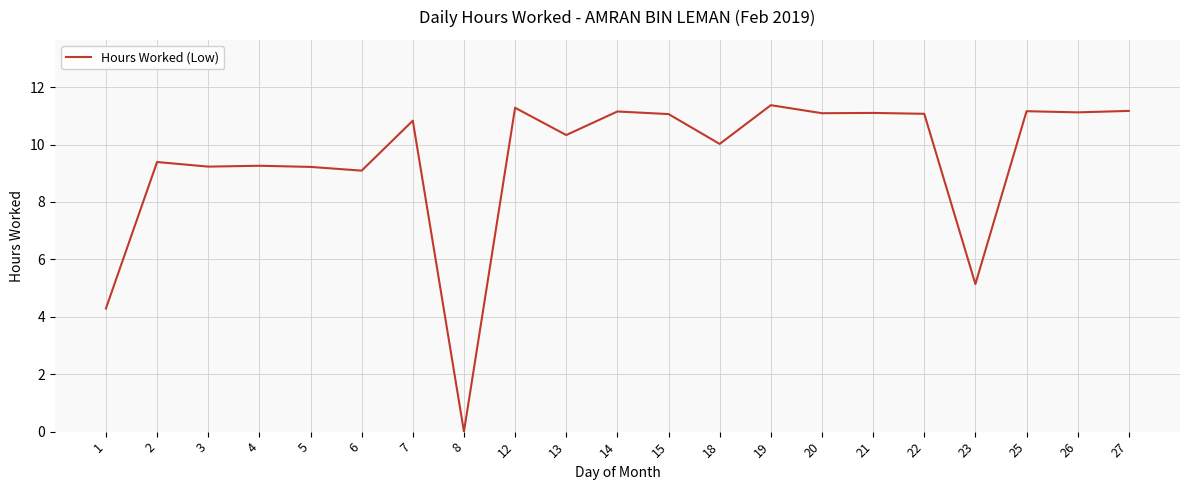

Where is the data nearest to the value 5?

23